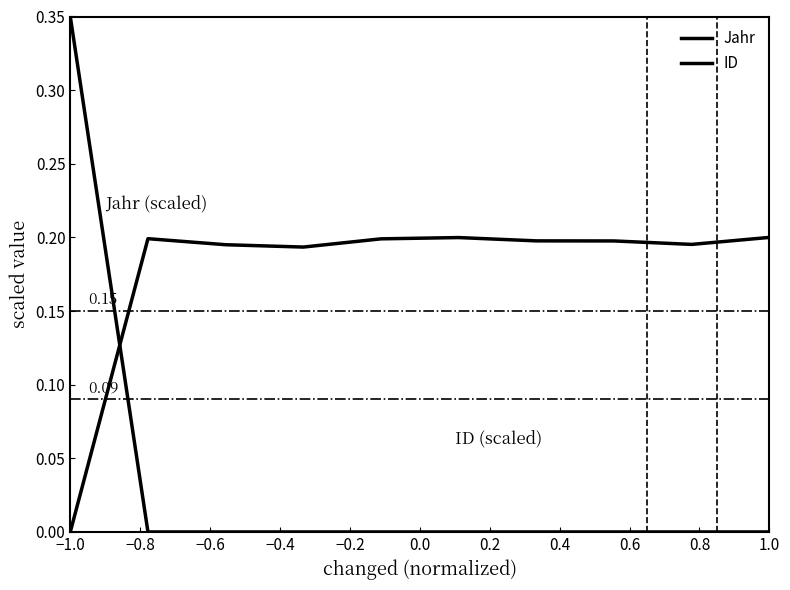

Is this an area chart (filled region under the line)?

No